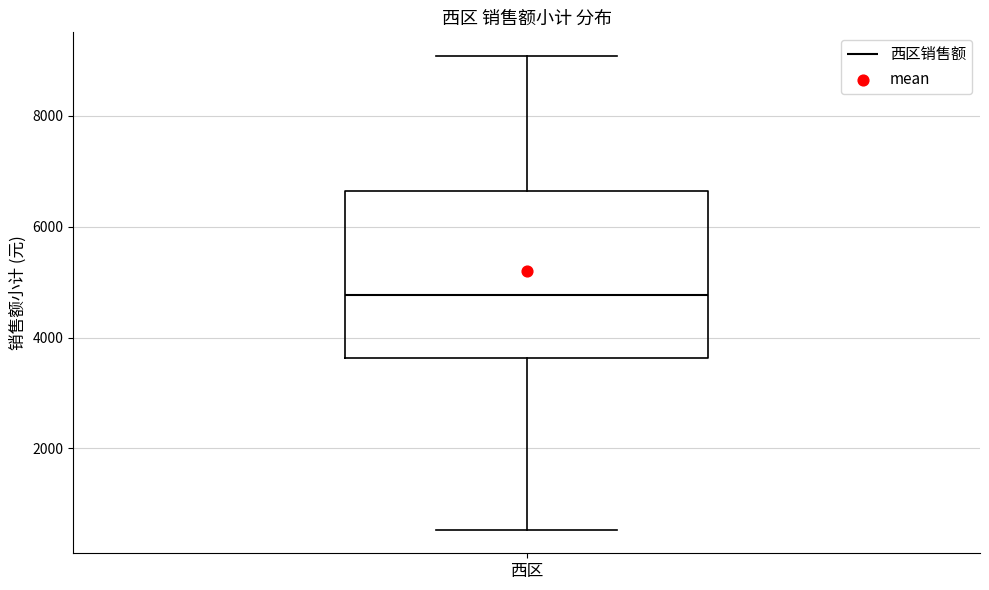

Where does the lower whisker of the box for 西区 end on the y-axis? The values are not printed on the chart, so give them approximately, as read against the axis.

600